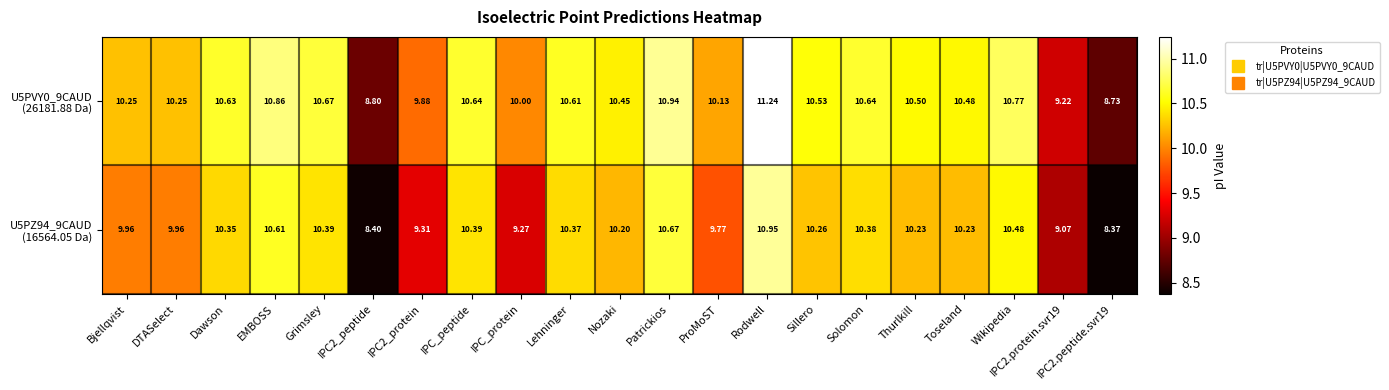

At which category is the sum across all series the highest?

Rodwell